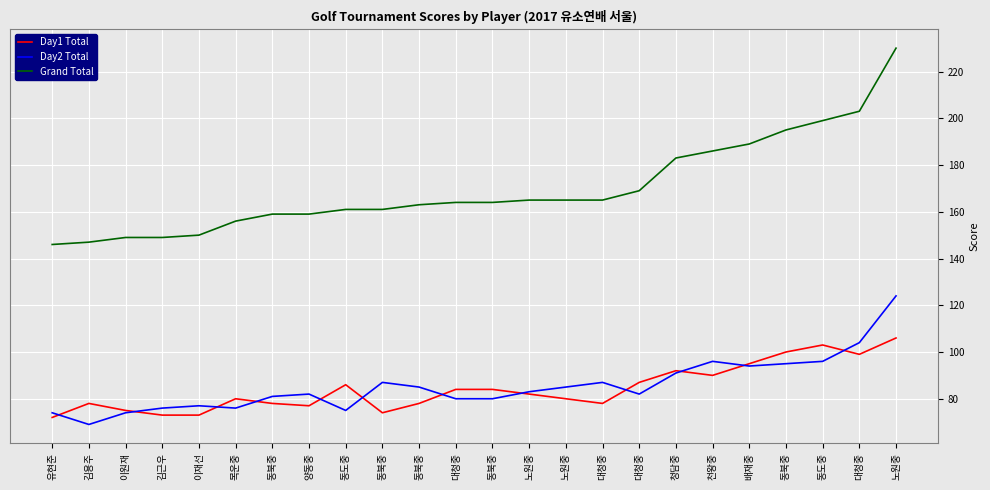

How many lines are shown in the chart?

3